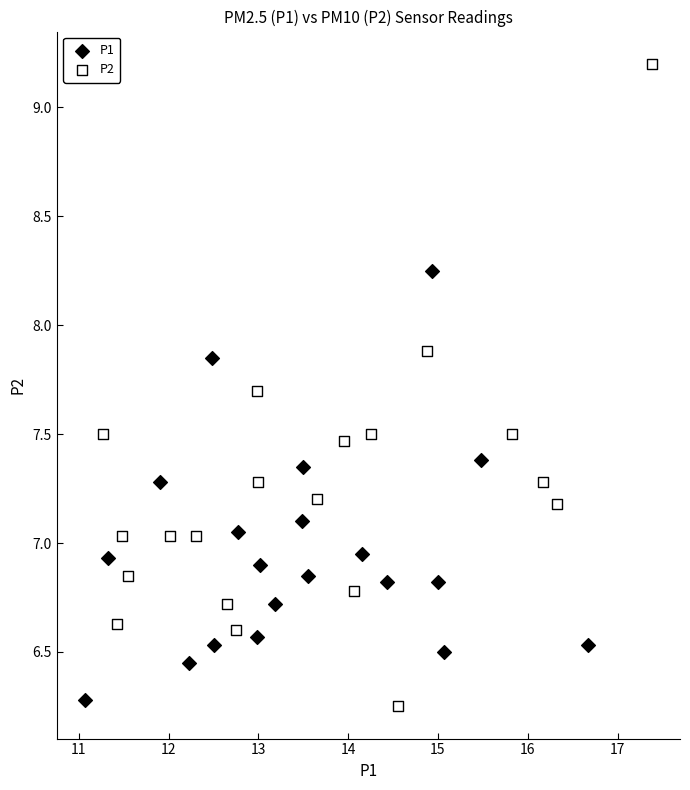

Which series has the largest Y range (max minus min)?

P2